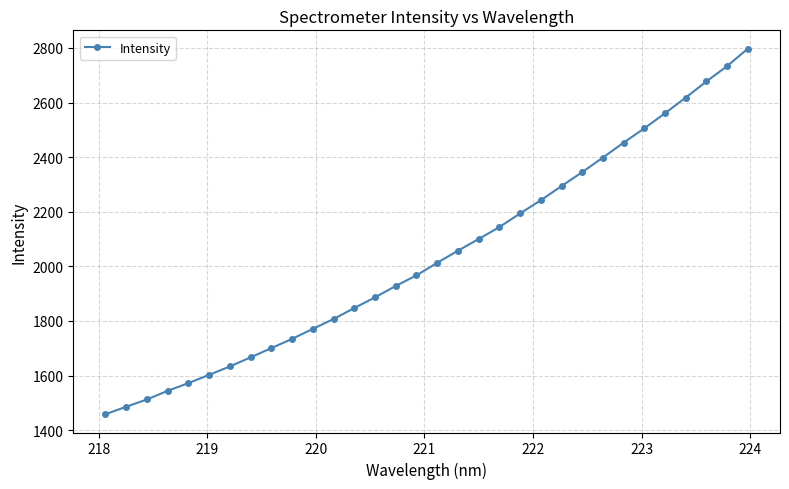

What is the difference between the second highest and second lowest values?

1248.0